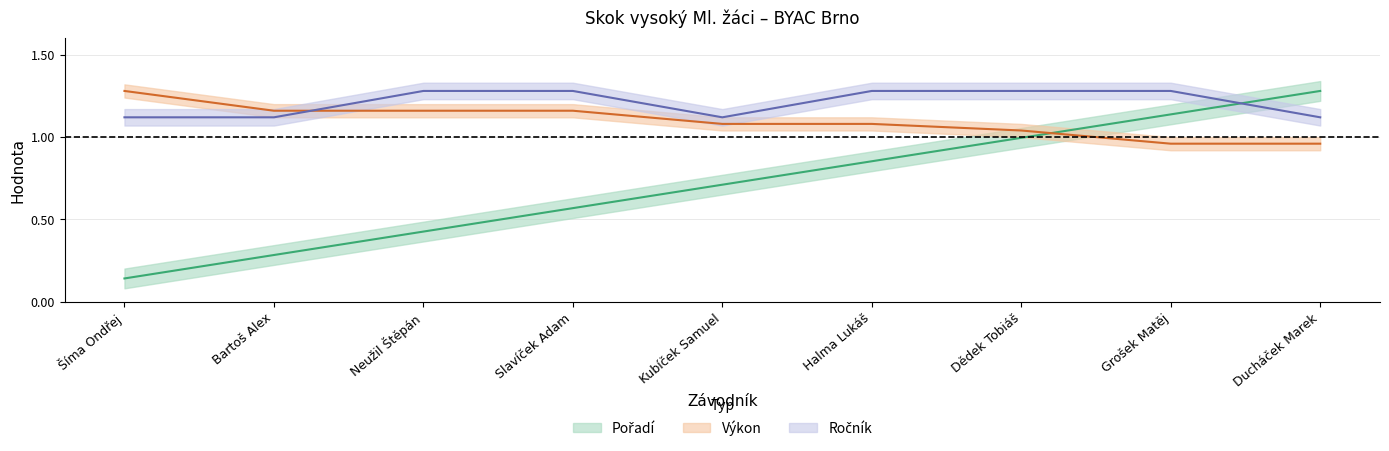

Between Kubíček Samuel and Slavíček Adam, which is larger?

Kubíček Samuel